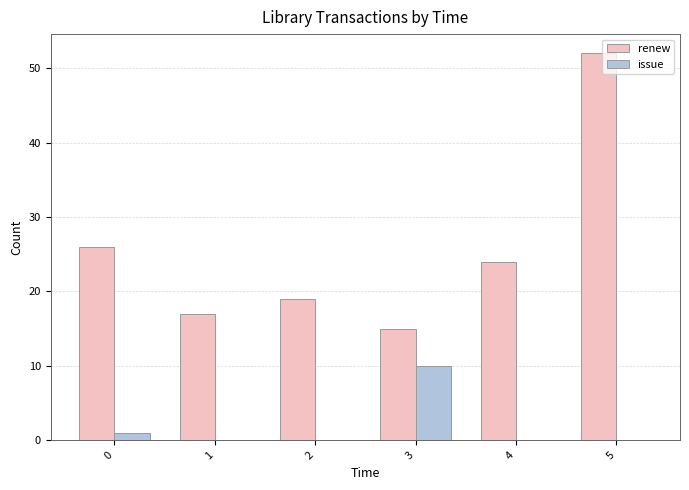

The value of renew at 0 is 42. True or false?

False